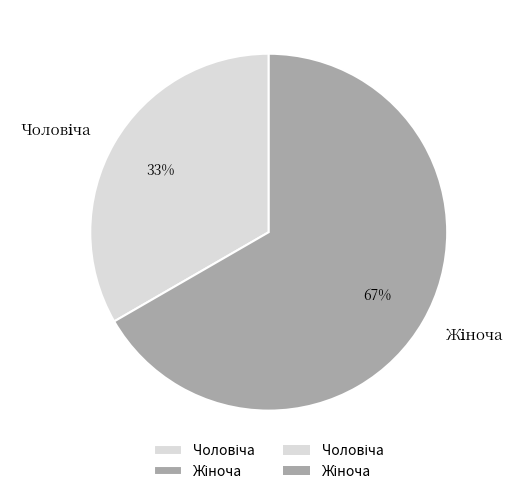

Is there a majority slice in this chart?

Yes